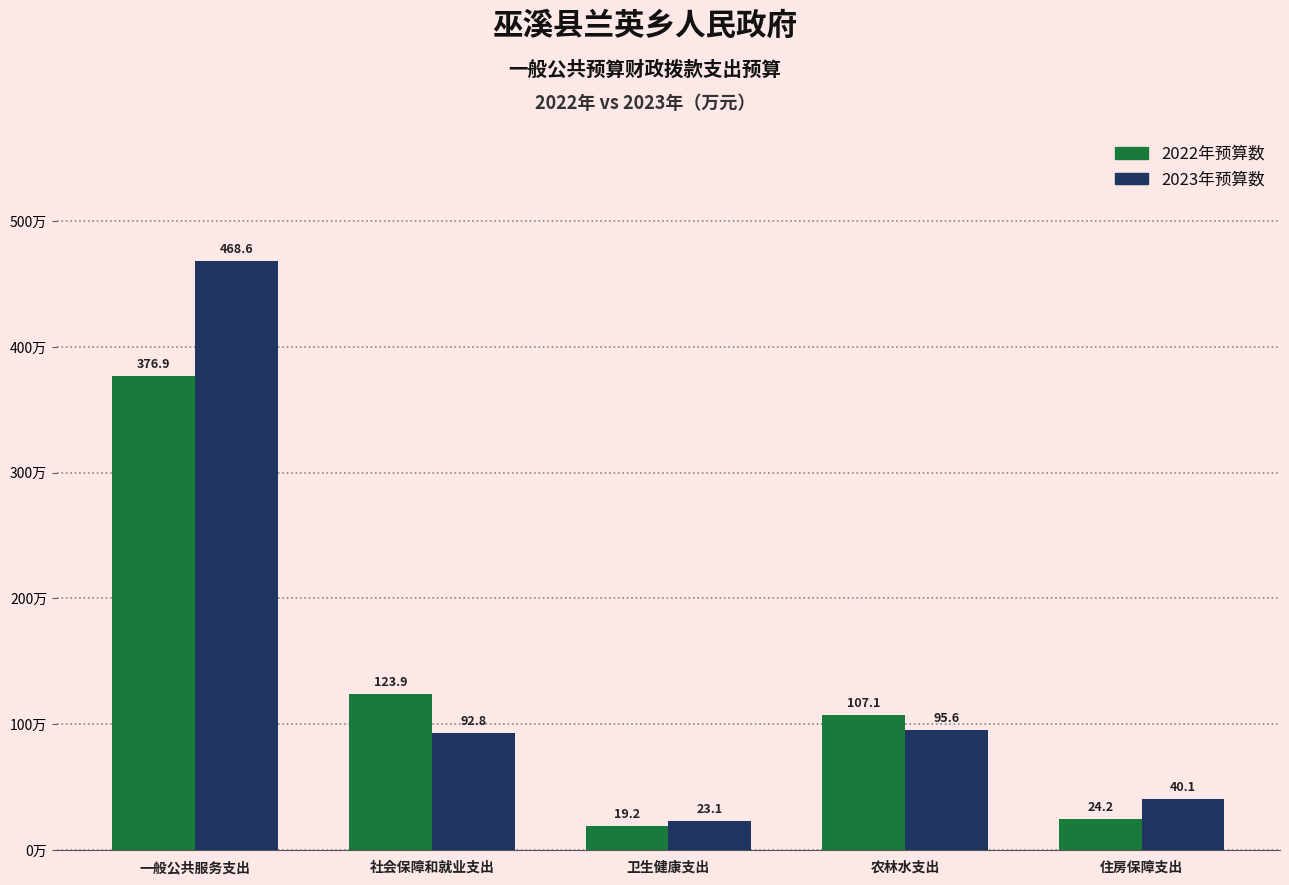

Reading left to right, extract all data points from this chart.

2022年预算数: 一般公共服务支出=376.9	社会保障和就业支出=123.9	卫生健康支出=19.2	农林水支出=107.1	住房保障支出=24.2
2023年预算数: 一般公共服务支出=468.6	社会保障和就业支出=92.8	卫生健康支出=23.1	农林水支出=95.6	住房保障支出=40.1